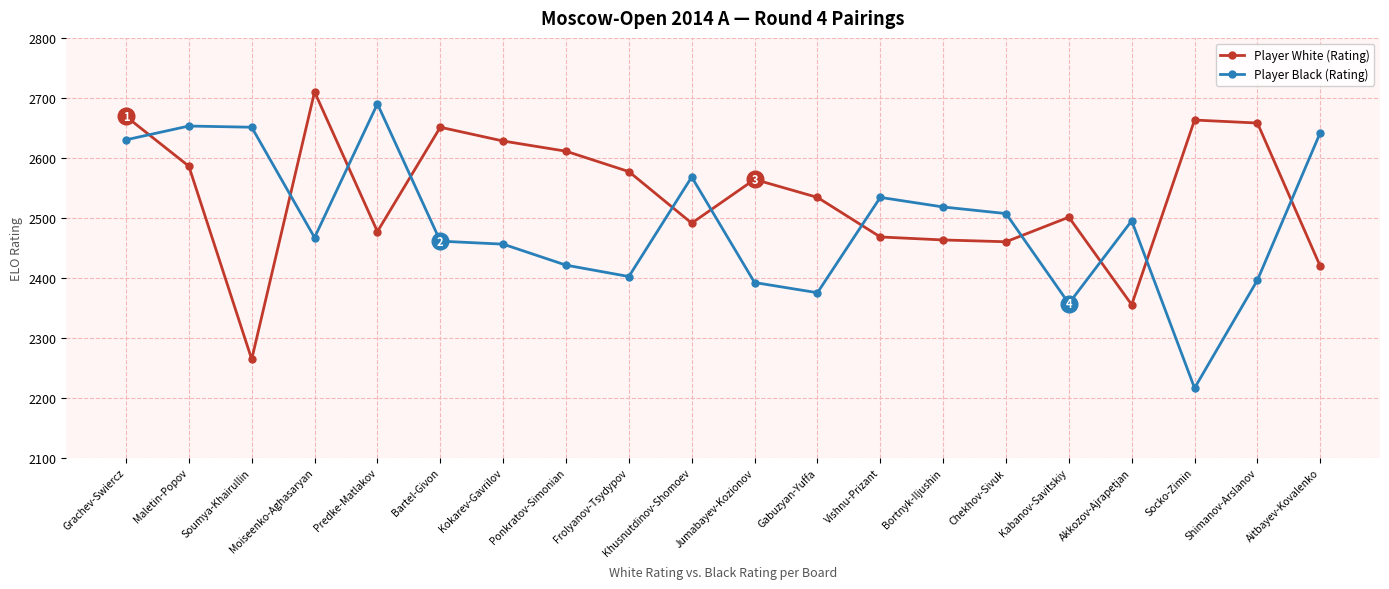

What is the value of the Player Black (Rating) point at the 20th from the left?

2642